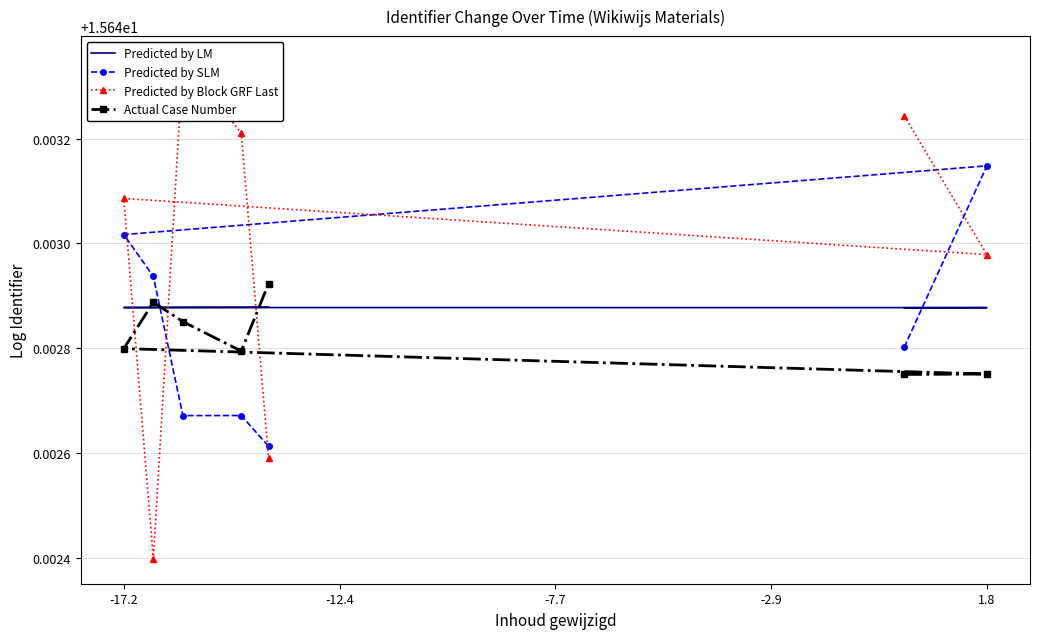

Which series has the largest total across all categories?

Predicted by Block GRF Last